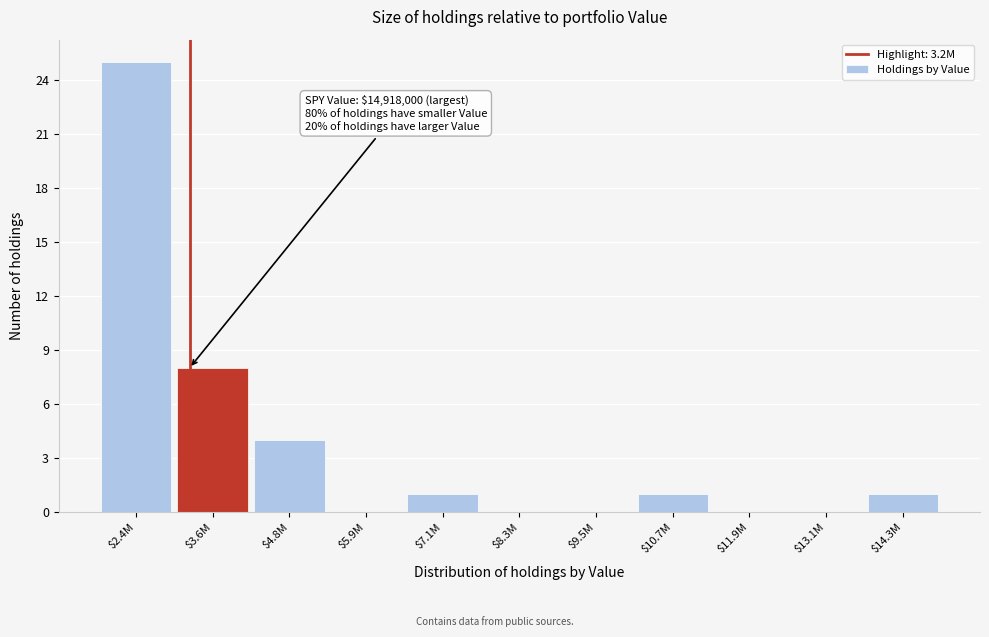

Where is the data nearest to the value 12?

$3.6M